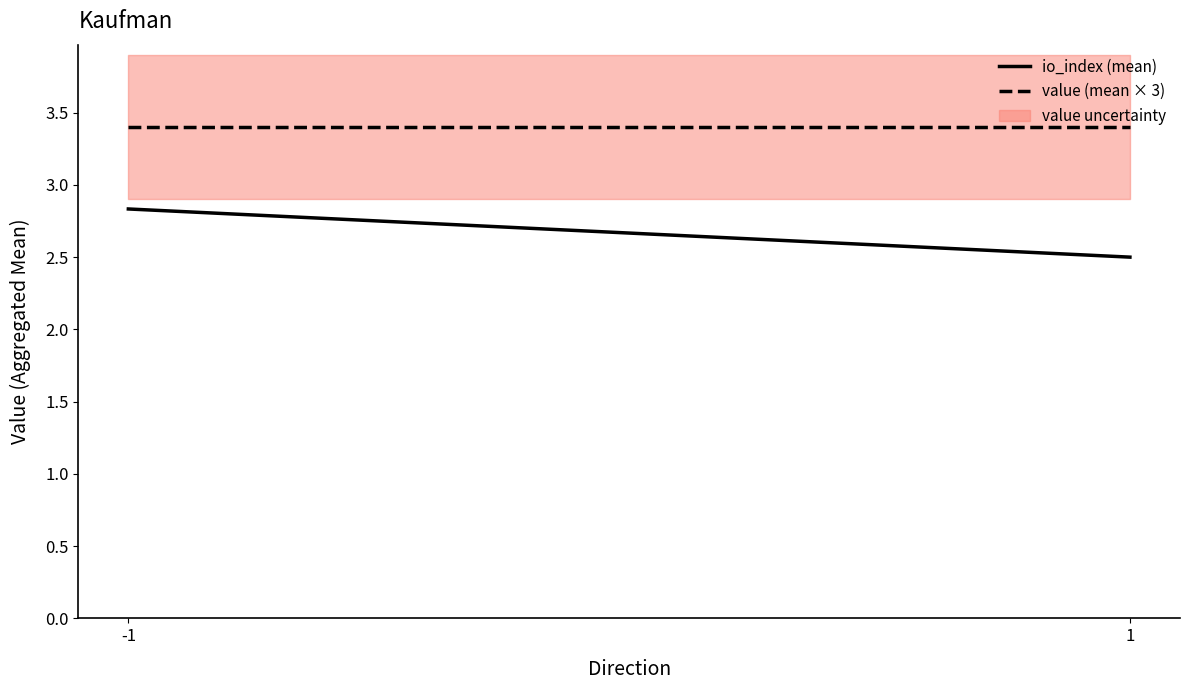

Rank the series by their average value, from lowest to highest.

io_index (mean), value (mean × 3)